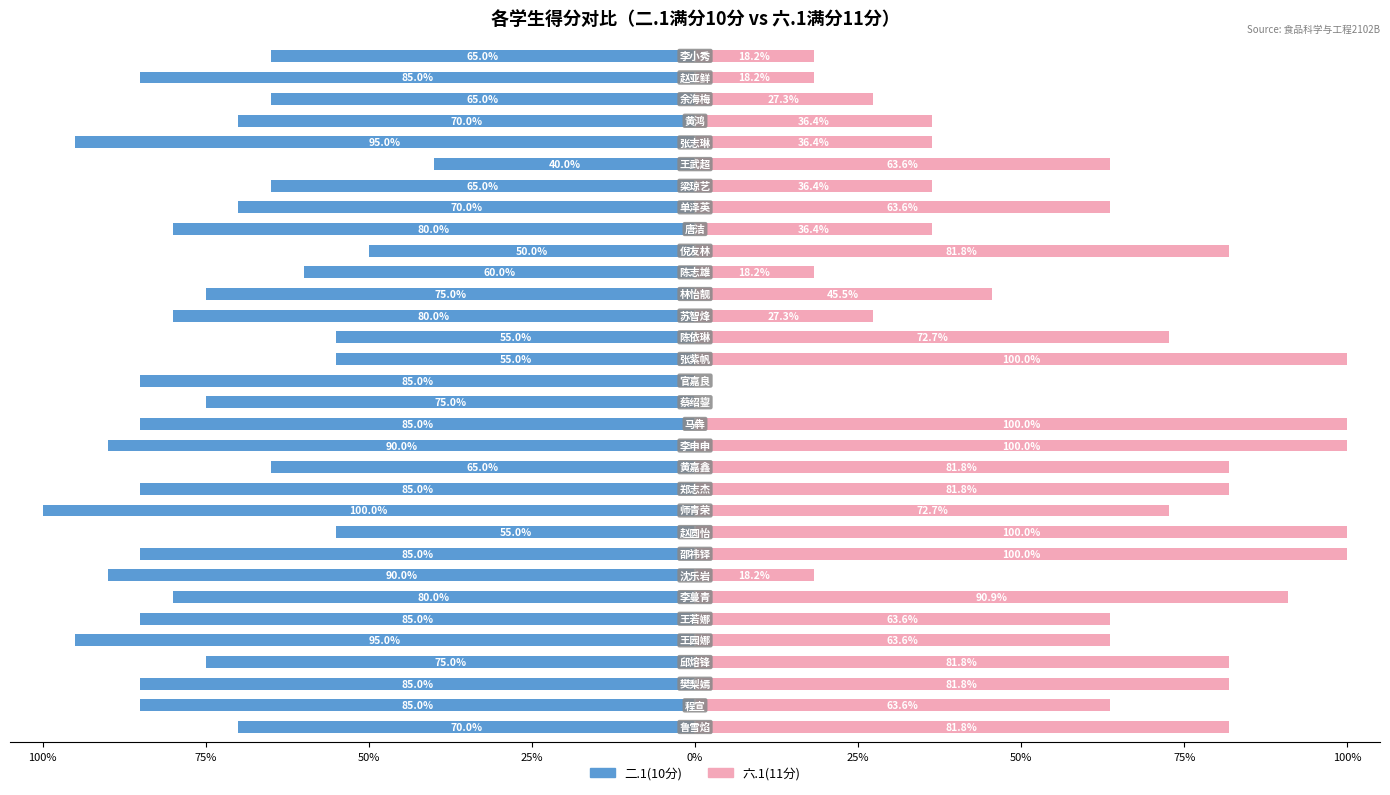

What is the label of the 5th bar from the right?

27